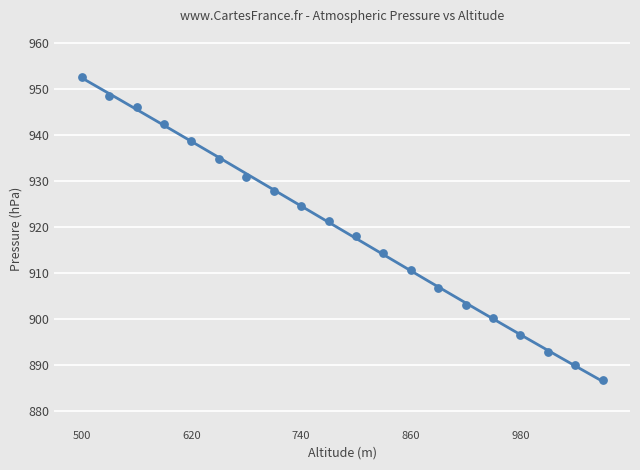

Between 770 and 500, which is larger?

500